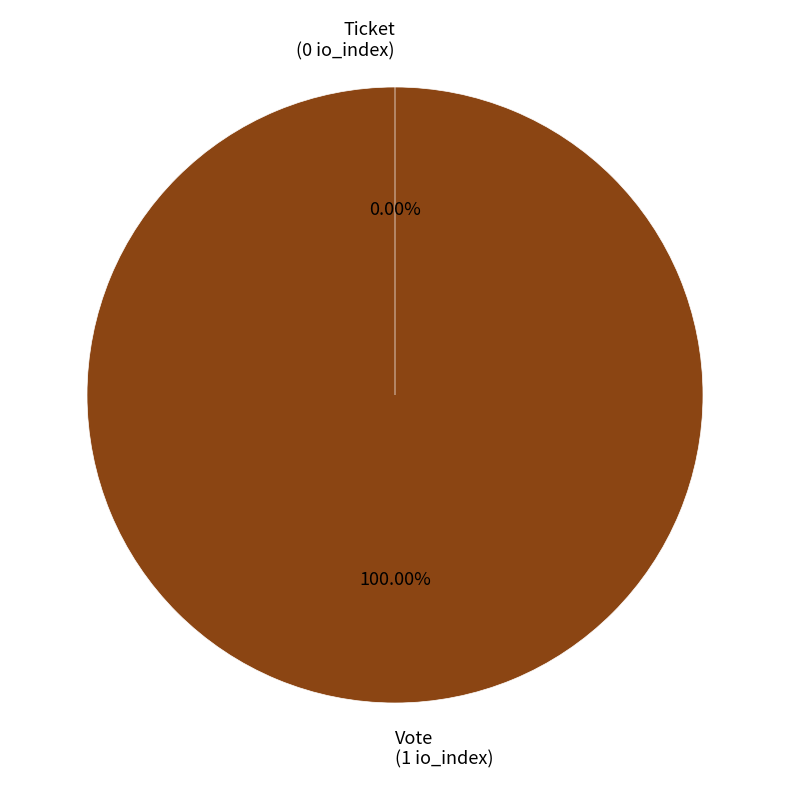

Which category has the smallest portion of the pie?

Ticket